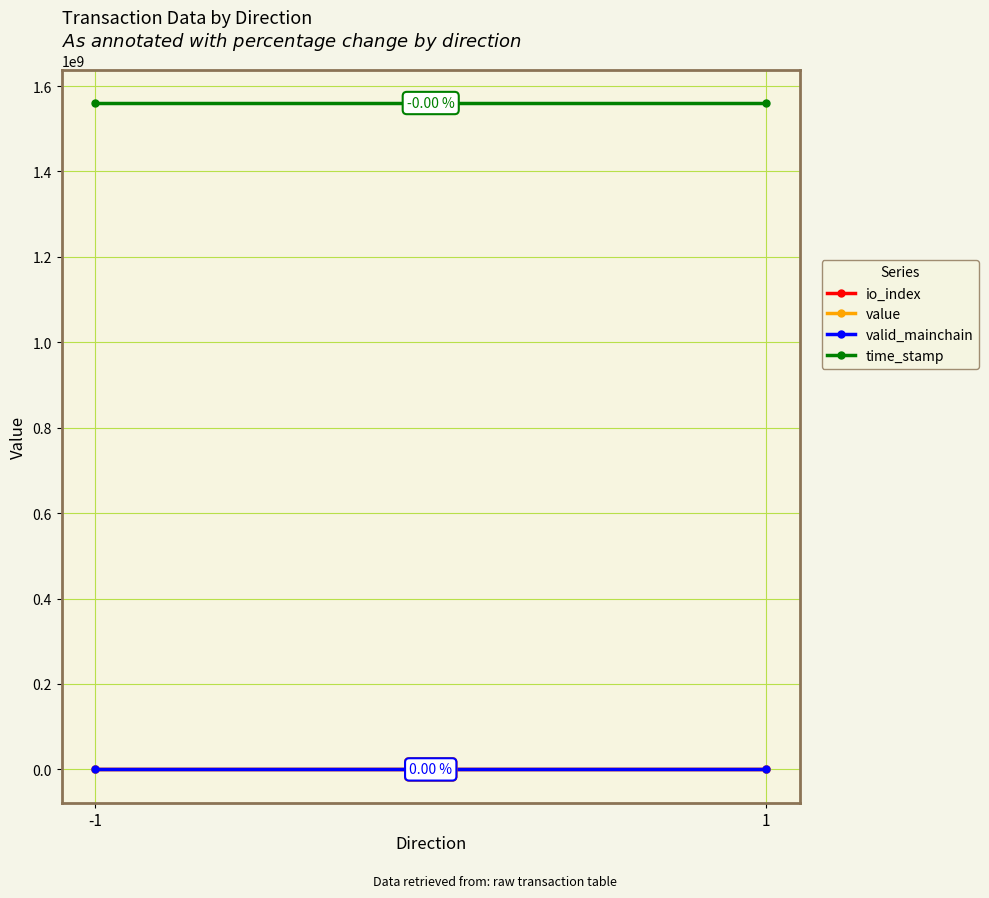

What is the sum of all valid_mainchain values?

2.0